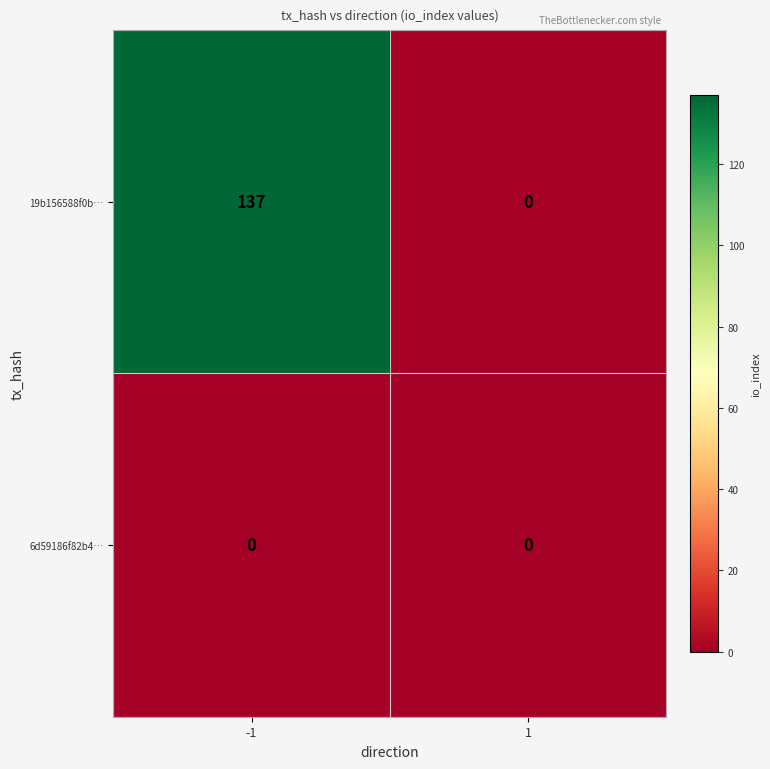

Rank the series by their maximum value, from highest to lowest.

19b156588f0b…, 6d59186f82b4…